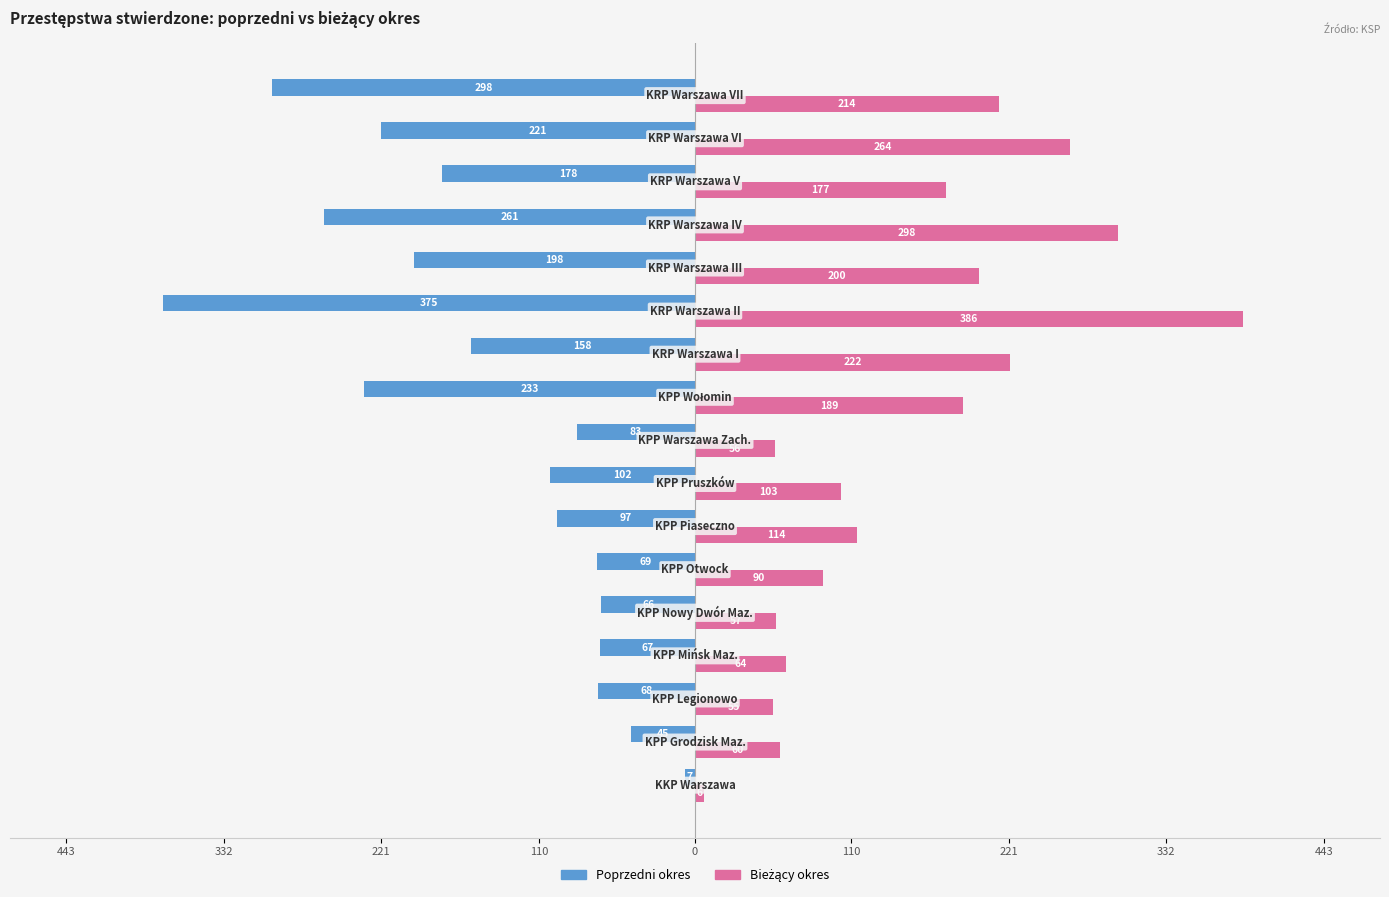

Are the bars horizontal?

Yes